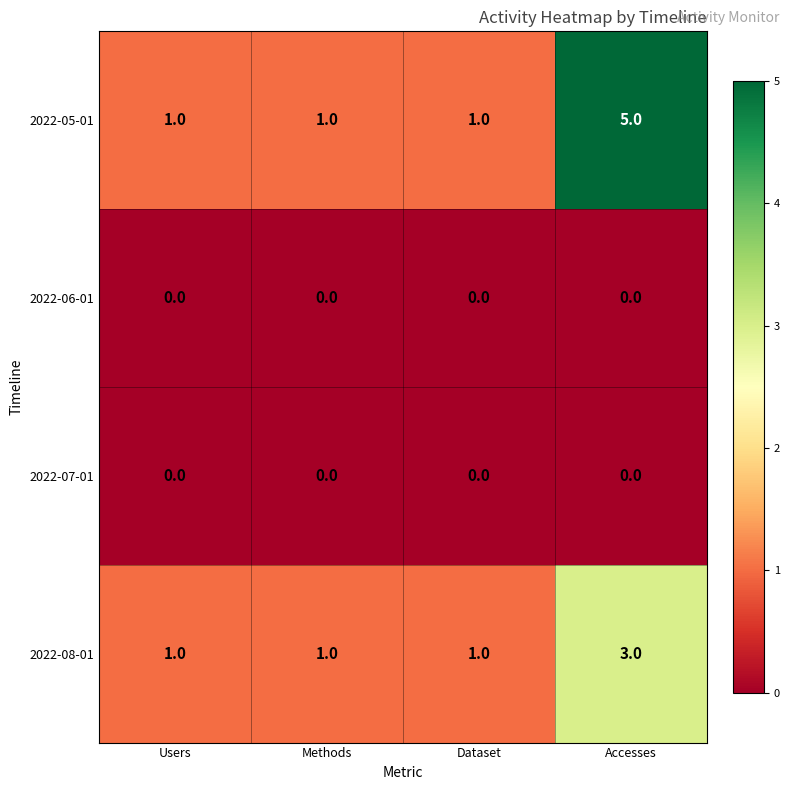

Reading right to left, list all the values displayed in this chart.

2022-05-01: 5	1	1	1
2022-06-01: 0	0	0	0
2022-07-01: 0	0	0	0
2022-08-01: 3	1	1	1